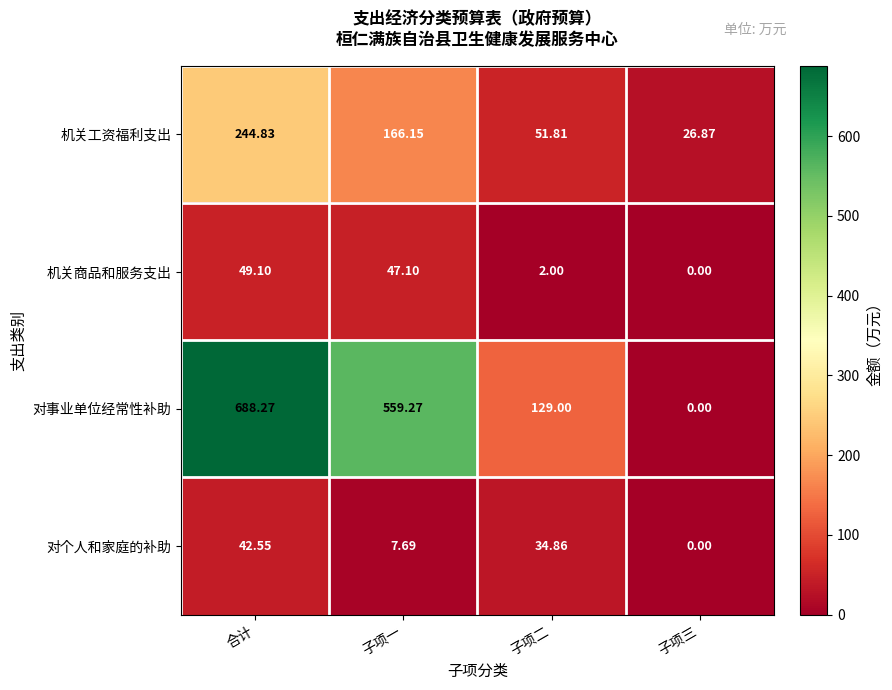

List the series in order of their peak value, highest first.

对事业单位经常性补助, 机关工资福利支出, 机关商品和服务支出, 对个人和家庭的补助